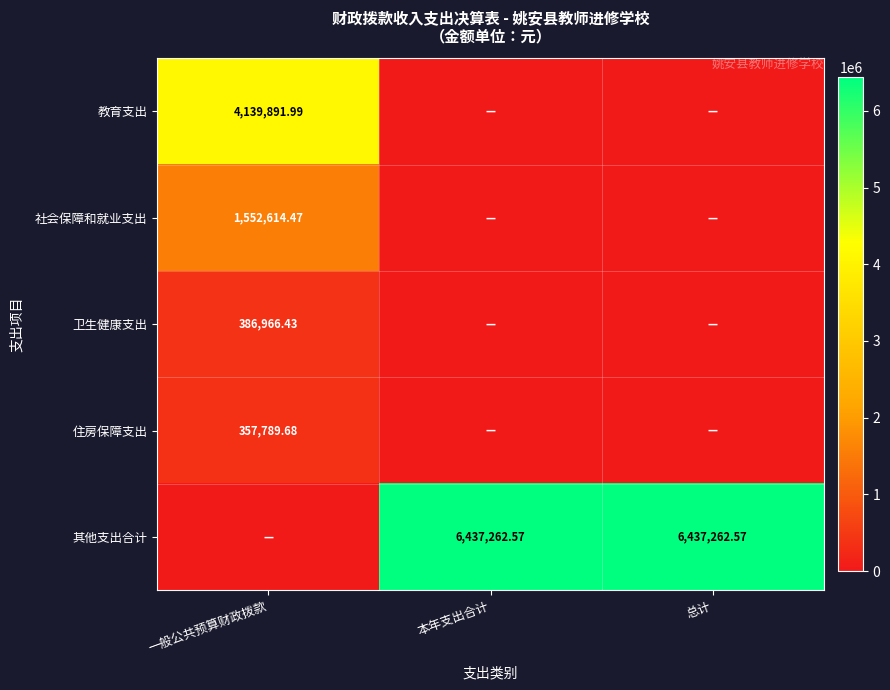

What is the average value of the 卫生健康支出 series?

128988.8